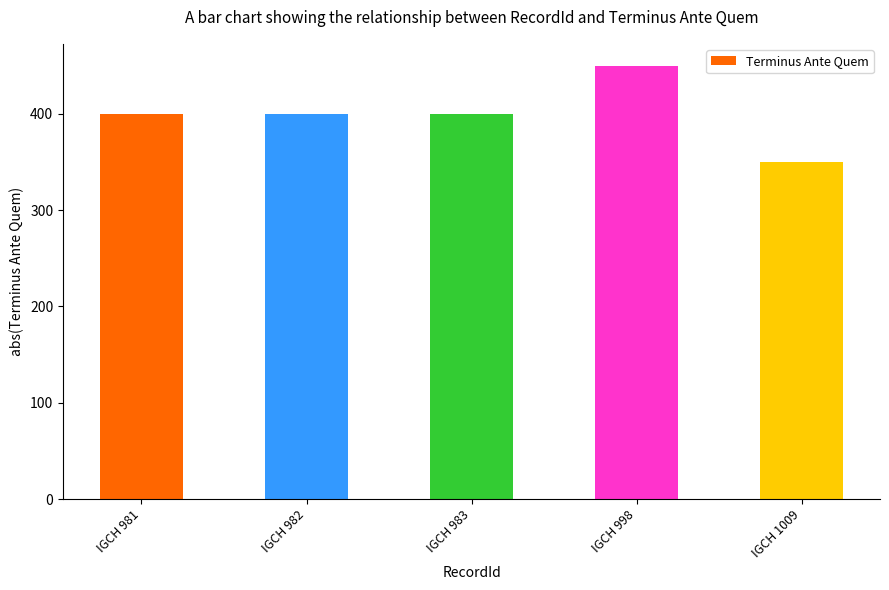

What is the value of the 3rd bar from the left?

400